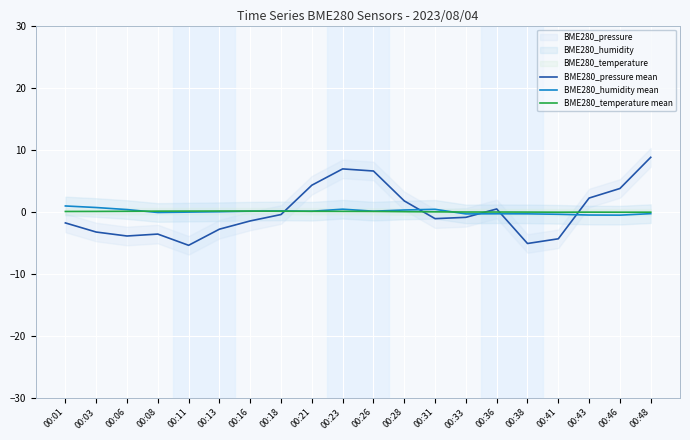

What is the value of the BME280_humidity mean point at the 1st from the left?

0.9